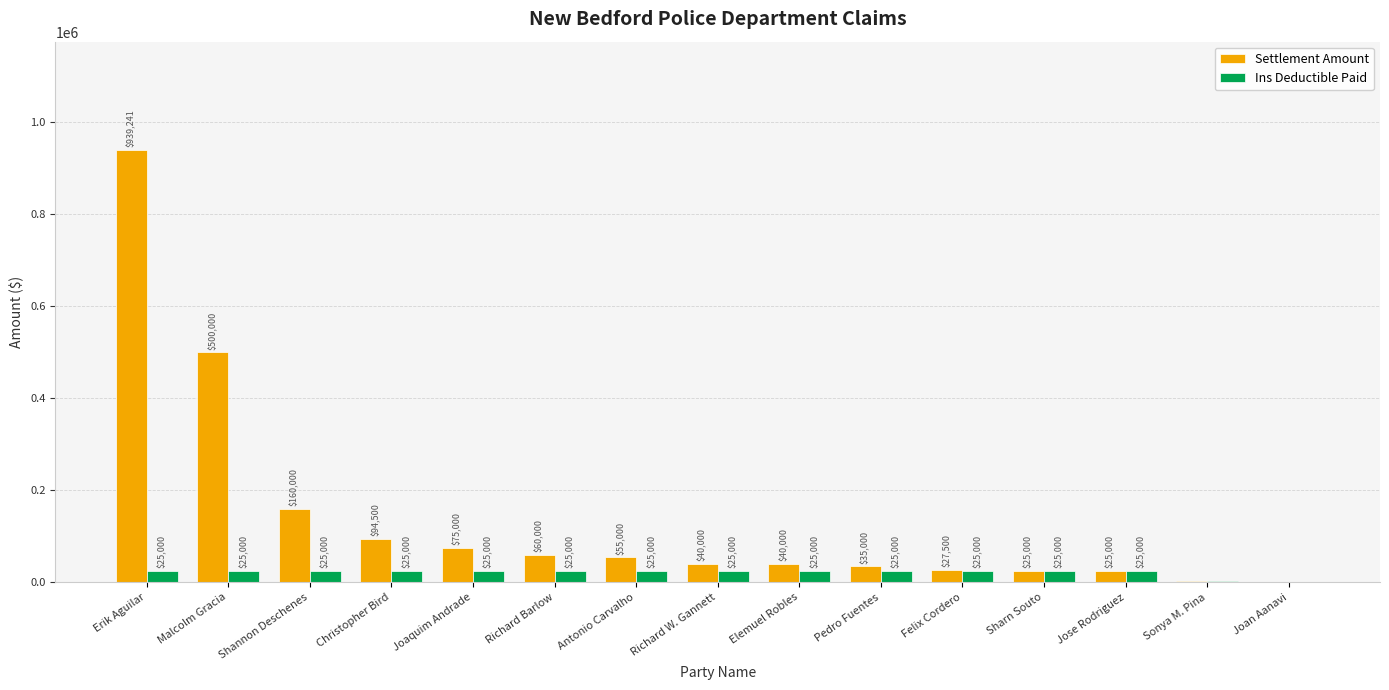

What is the highest value of the Ins Deductible Paid series?

25000.0